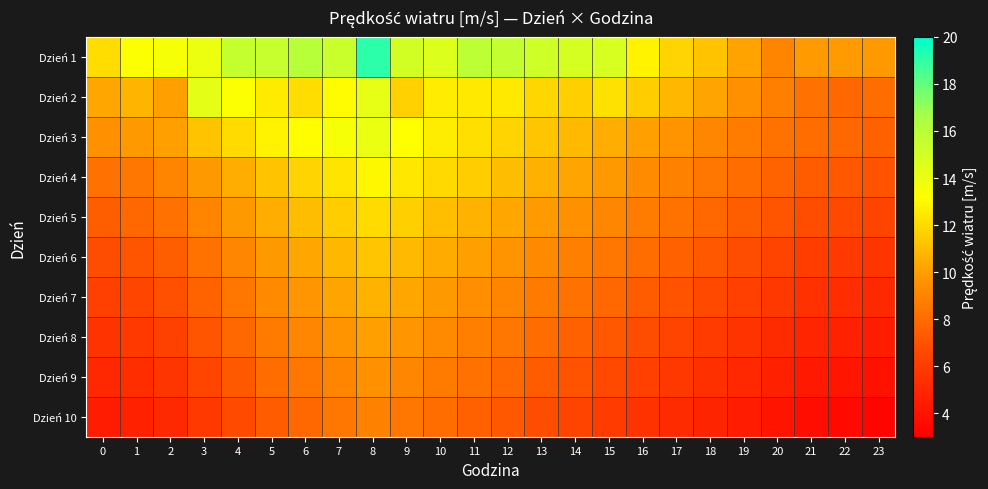

Which category has the highest value across all series?

8